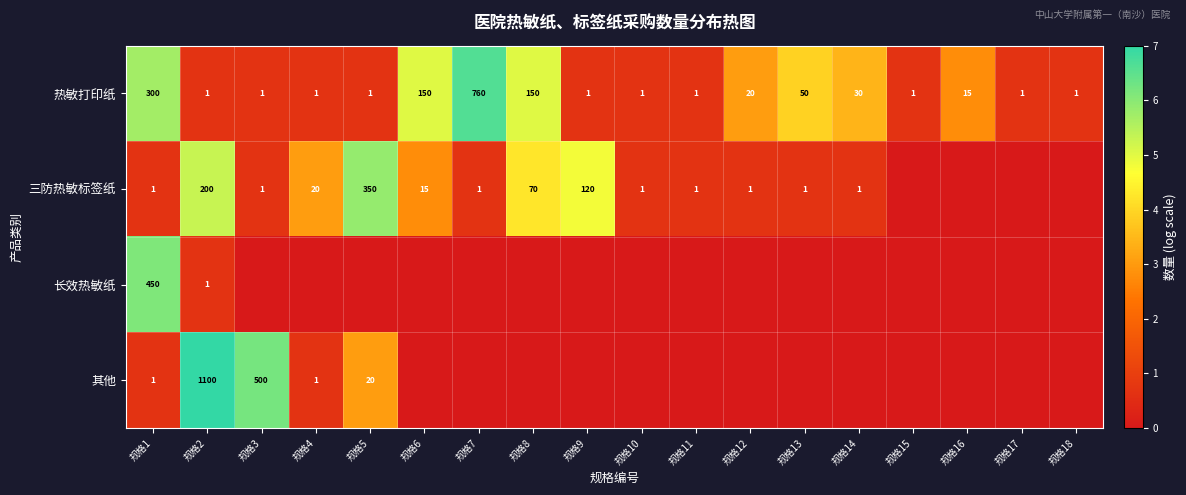

The value of 其他 at 规格5 is 20. True or false?

True